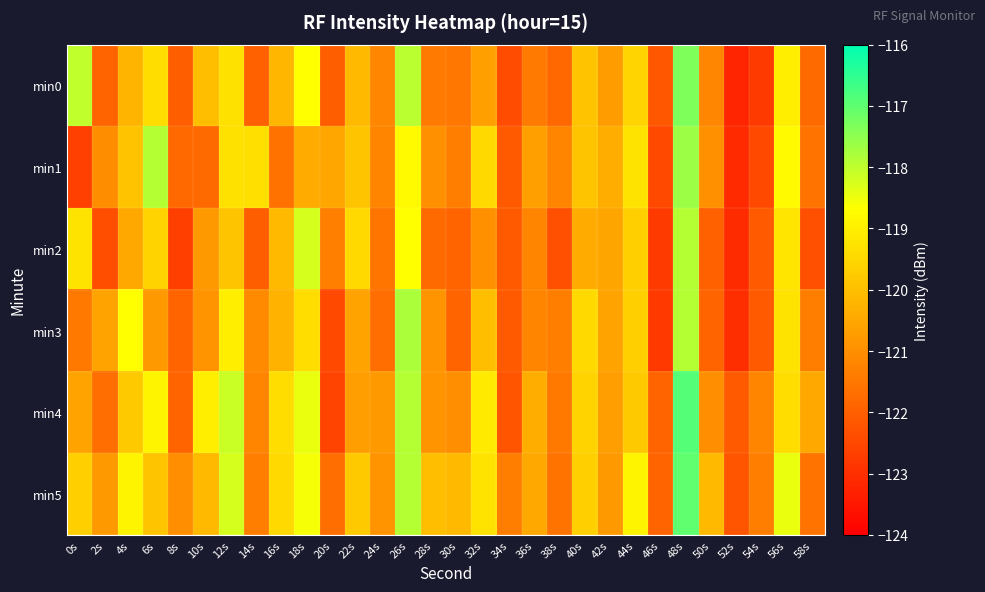

What is the spread (max minus min) of values at 52s?

1.1